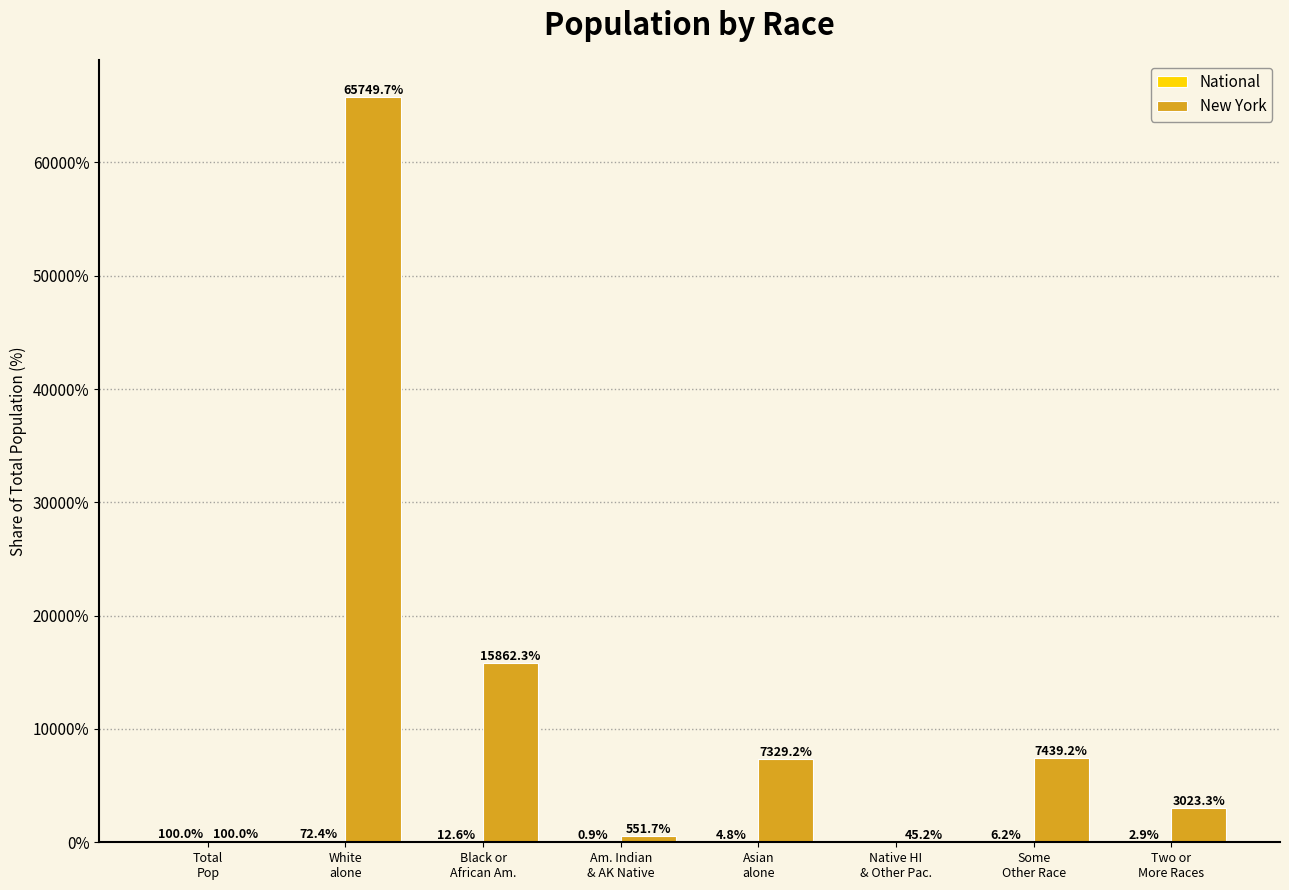

At which label is New York closest to 32897?

Black or
African Am.